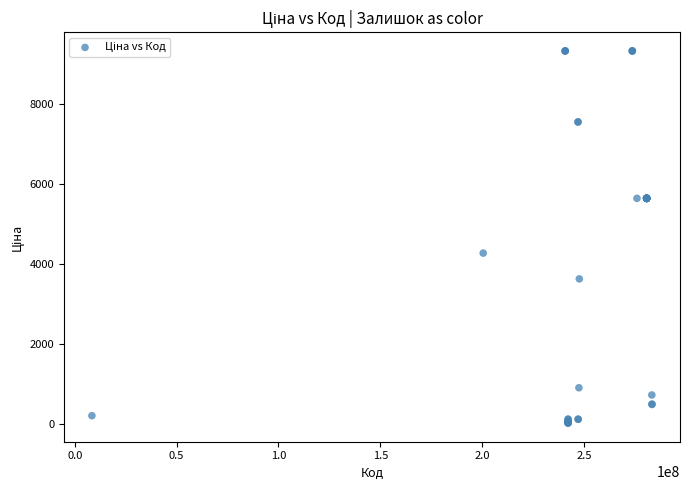

What Y value in the scatter plot is closest to 4668?

4266.8